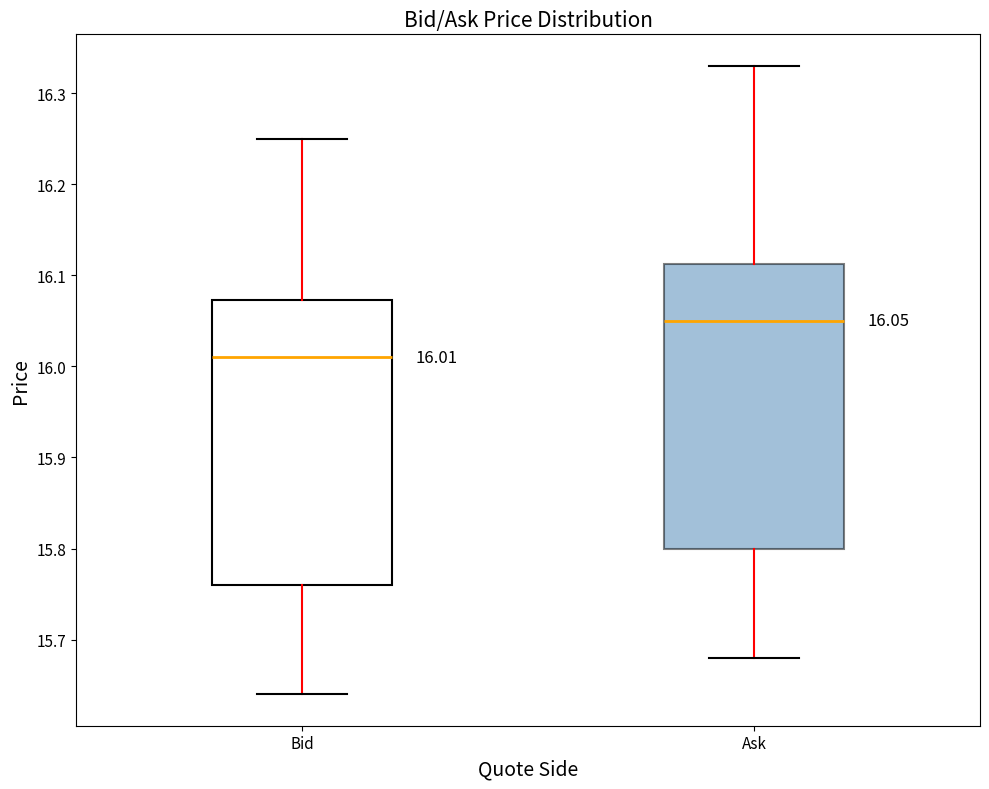

Which box has the highest median line?

Ask